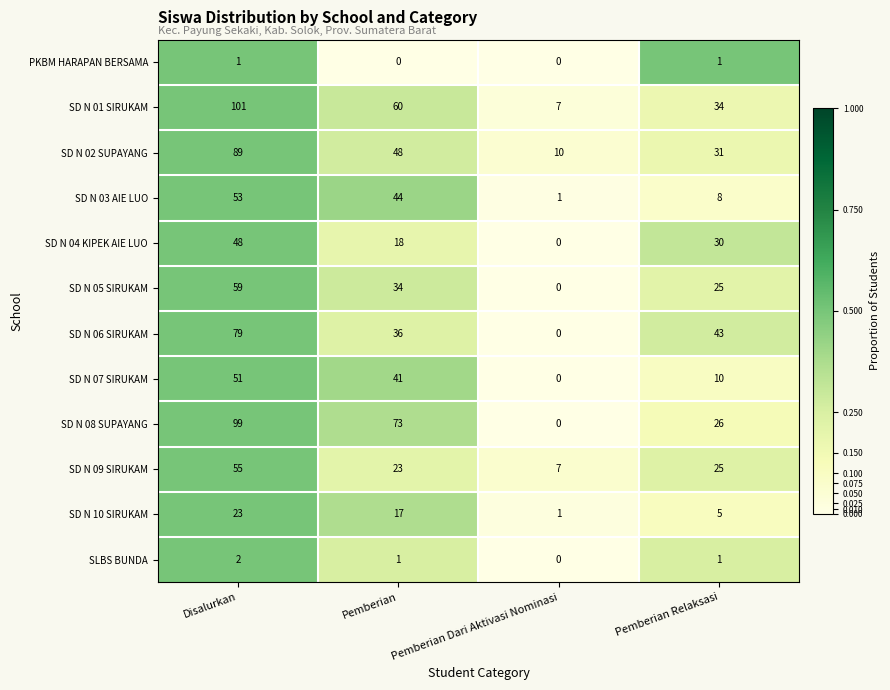

How many categories are shown in the chart?

4